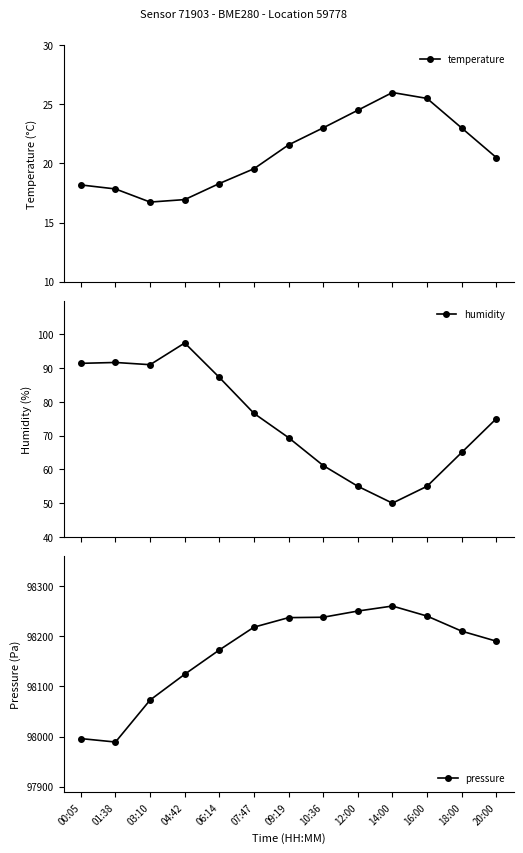

What is the difference between the maximum and minimum values in the humidity series?

47.4